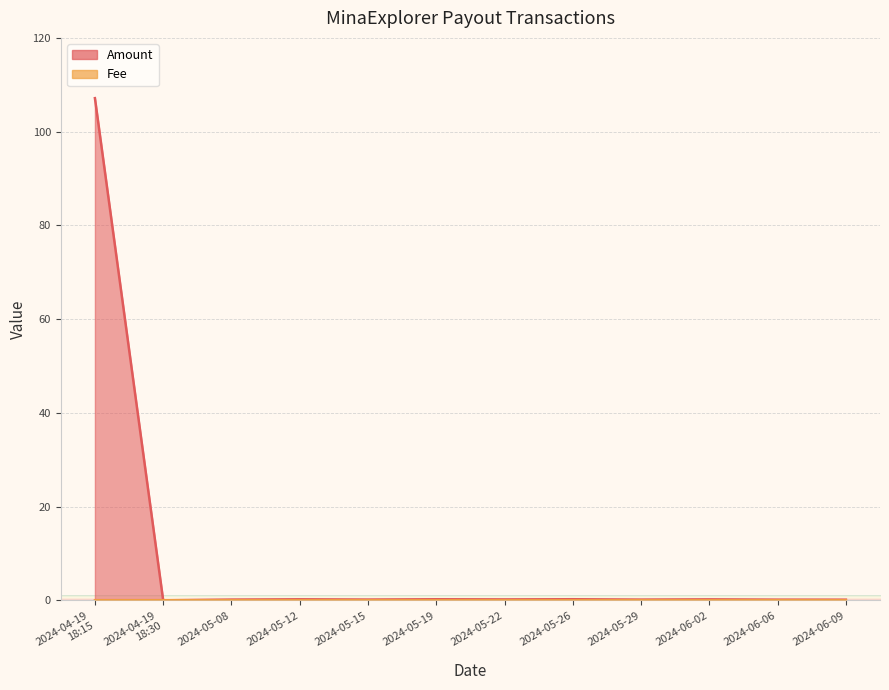

What is the difference between the highest and lowest values at 2024-05-15?

0.2